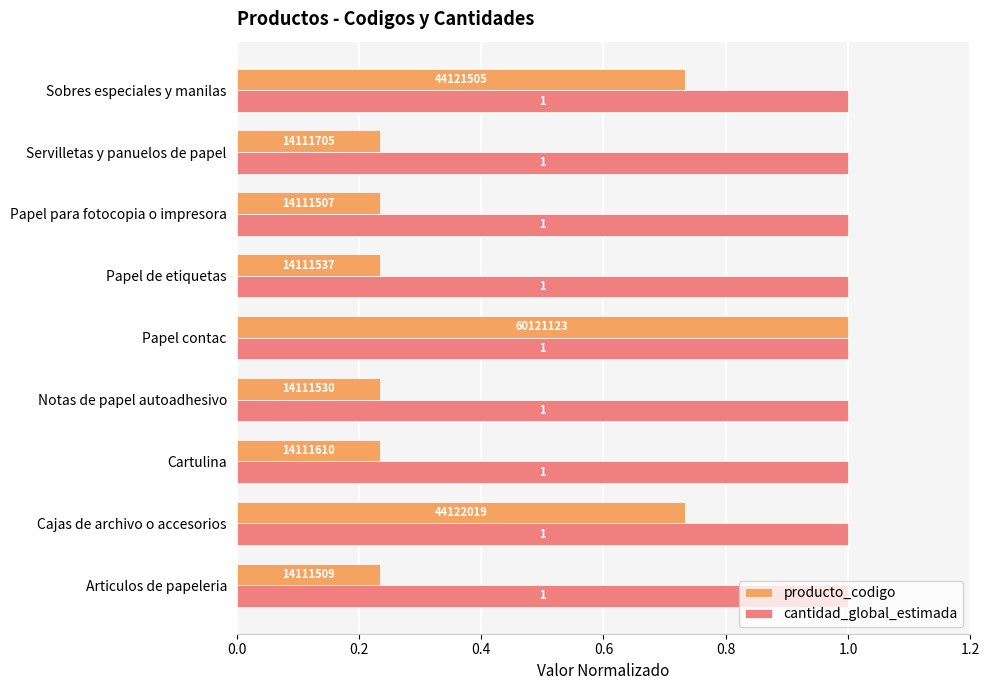

Rank the series by their average value, from lowest to highest.

producto_codigo, cantidad_global_estimada